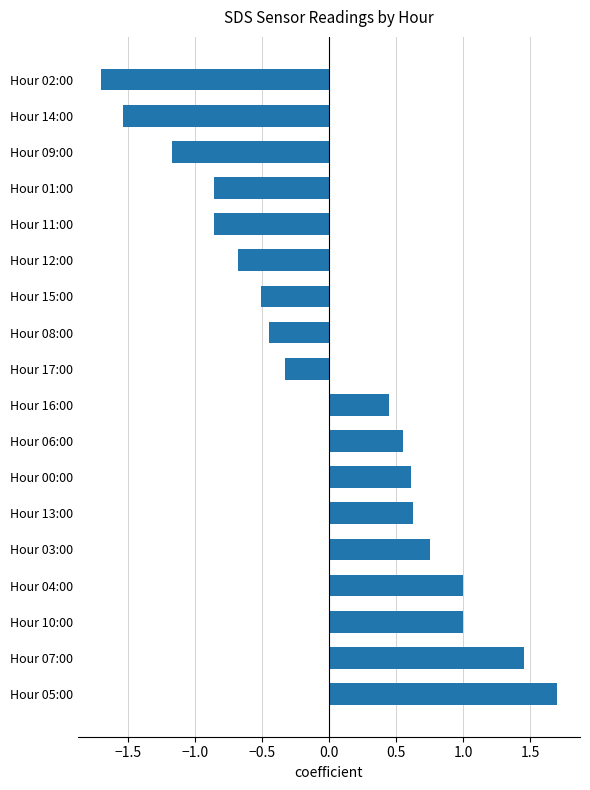

The value at Hour 04:00 is 1.5. True or false?

False